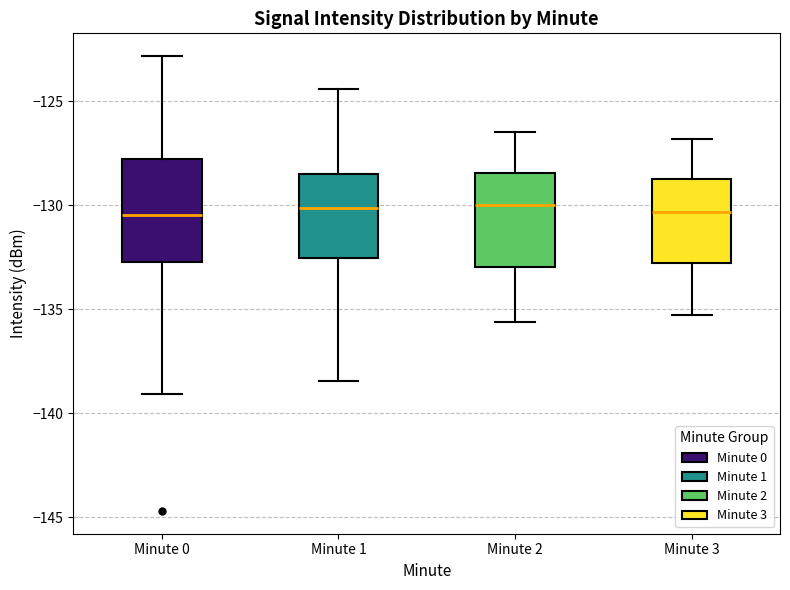

Reading left to right, transcribe this box plot: for each box, give where its median line is, the range the box spans, and where its two whiskers end, as read against the y-axis. The values are not printed on the chart, so give them approximately, as read against the axis.

Minute 0: median -130.5, box -132.5 to -128.0, whiskers -139.0 to -123.0
Minute 1: median -130.0, box -132.5 to -128.5, whiskers -138.5 to -124.5
Minute 2: median -130.0, box -133.0 to -128.5, whiskers -135.5 to -126.5
Minute 3: median -130.5, box -133.0 to -128.5, whiskers -135.5 to -127.0